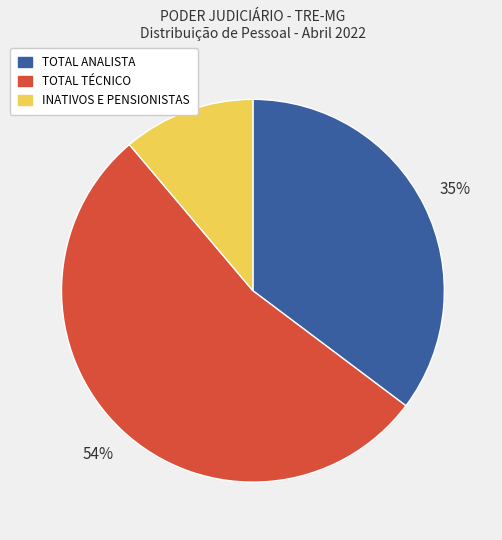

Rank the categories by value from highest to lowest.

TOTAL TÉCNICO, TOTAL ANALISTA, INATIVOS E PENSIONISTAS